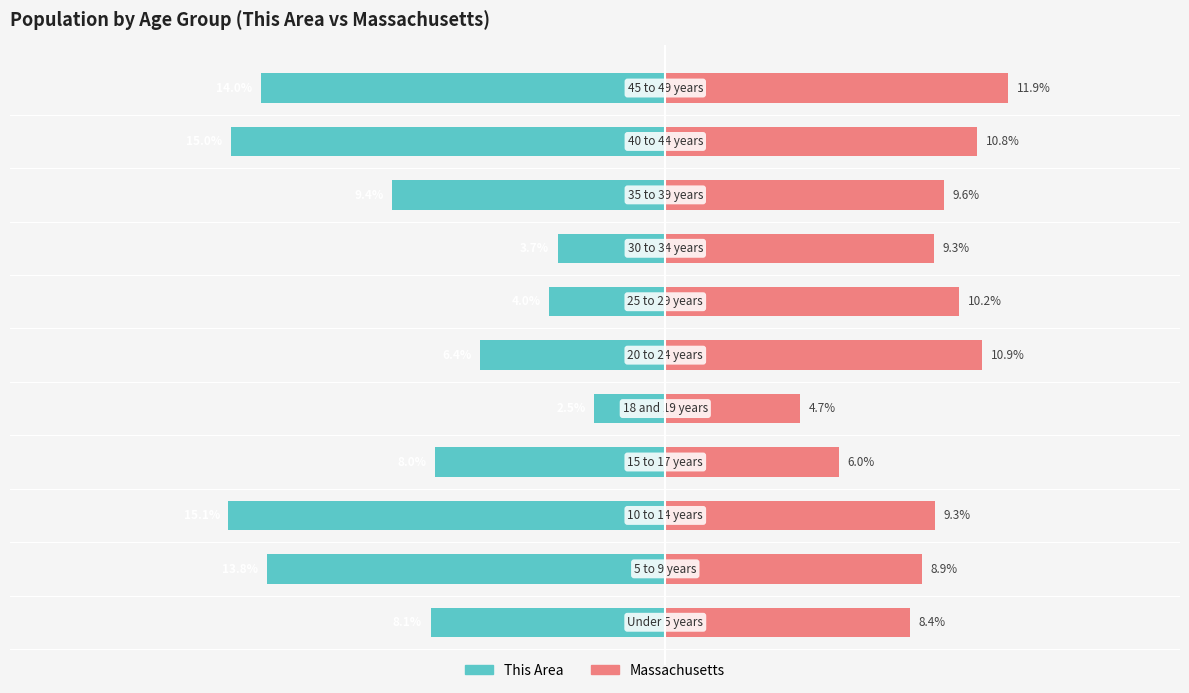

What is the sum of all Massachusetts values?

100.0